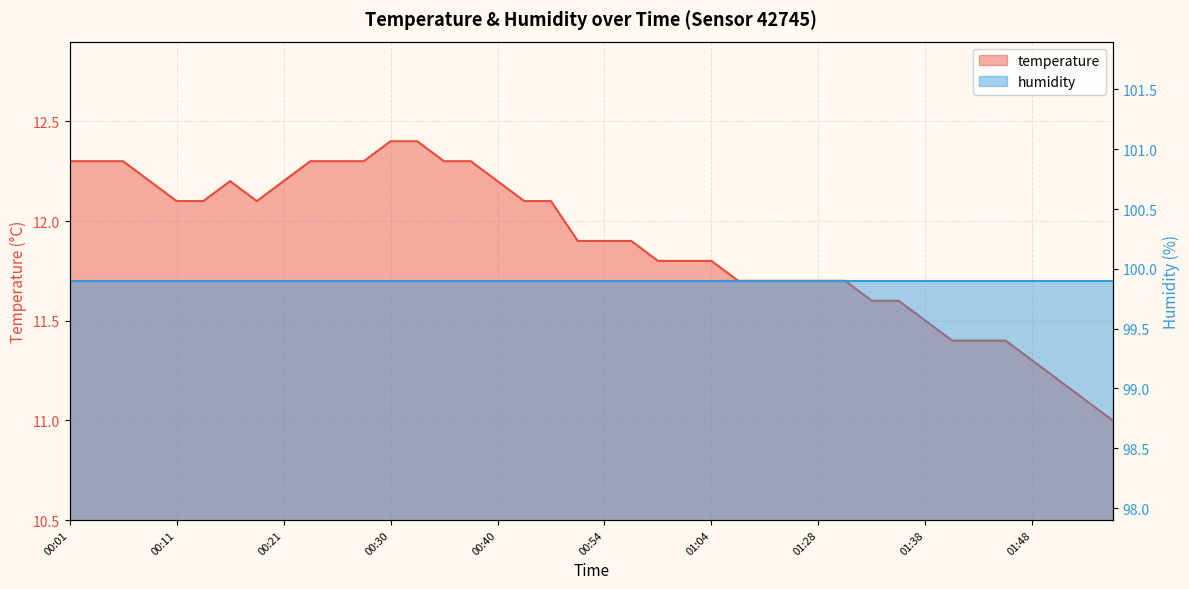

What is the label of the 21st point from the right?

00:51